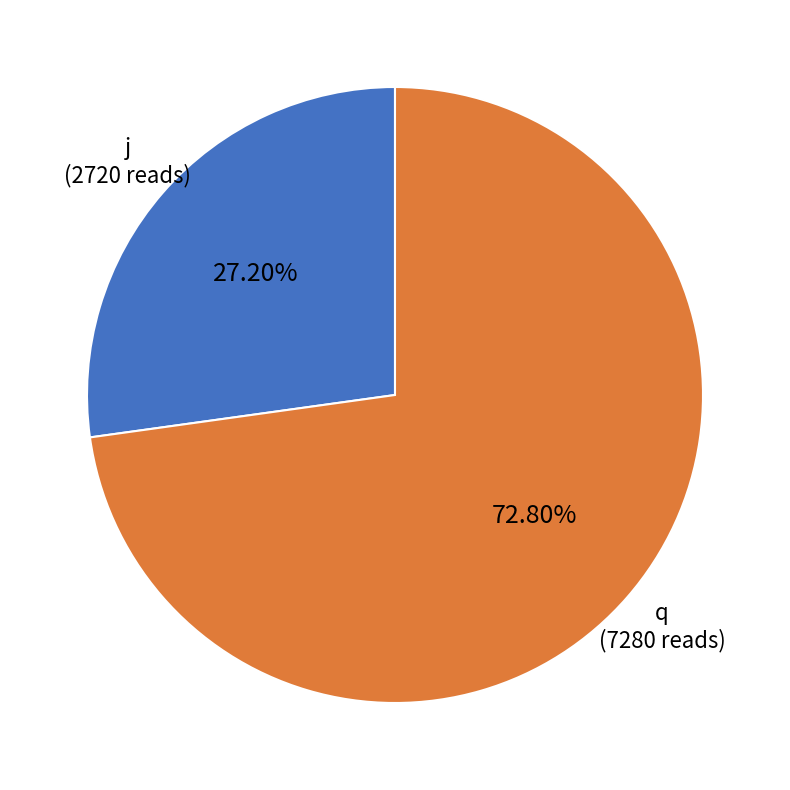

How many segments does this pie chart have?

2